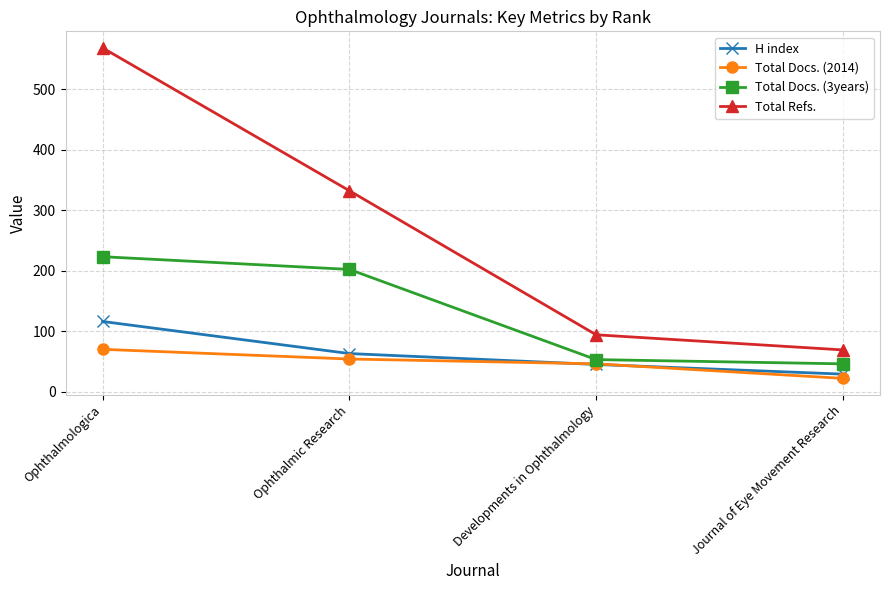

Where is Total Docs. (3years) nearest to the value 134?

Ophthalmic Research